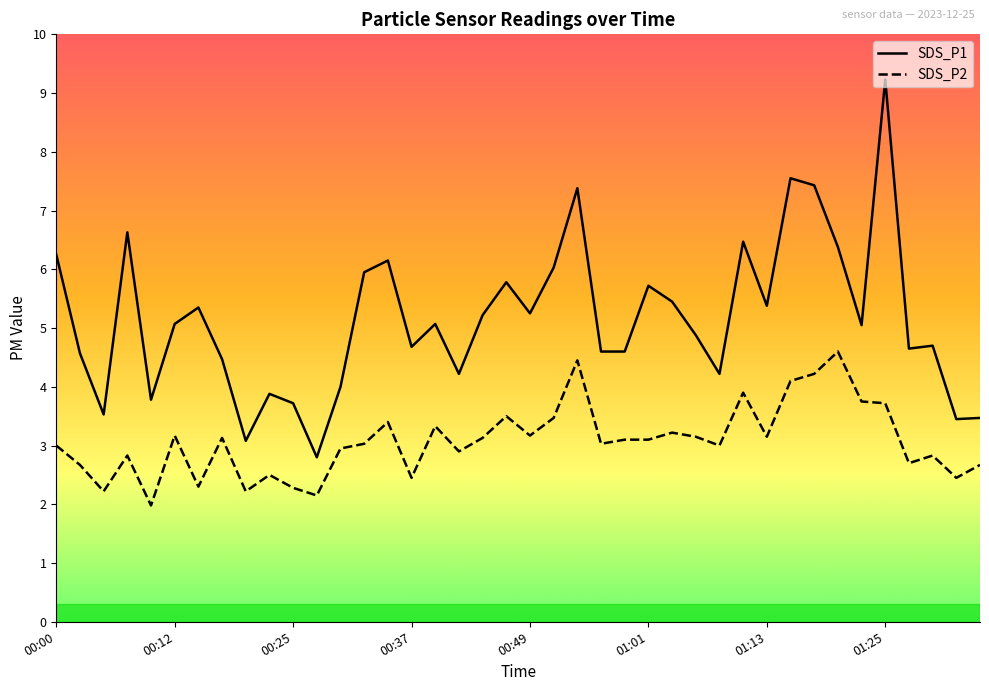

True or false: SDS_P2 and SDS_P1 intersect in this chart.

False